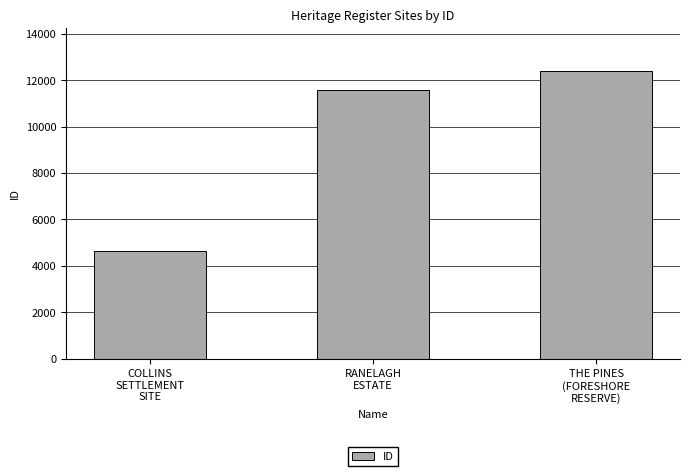

What is the difference between the maximum and second lowest values?

834